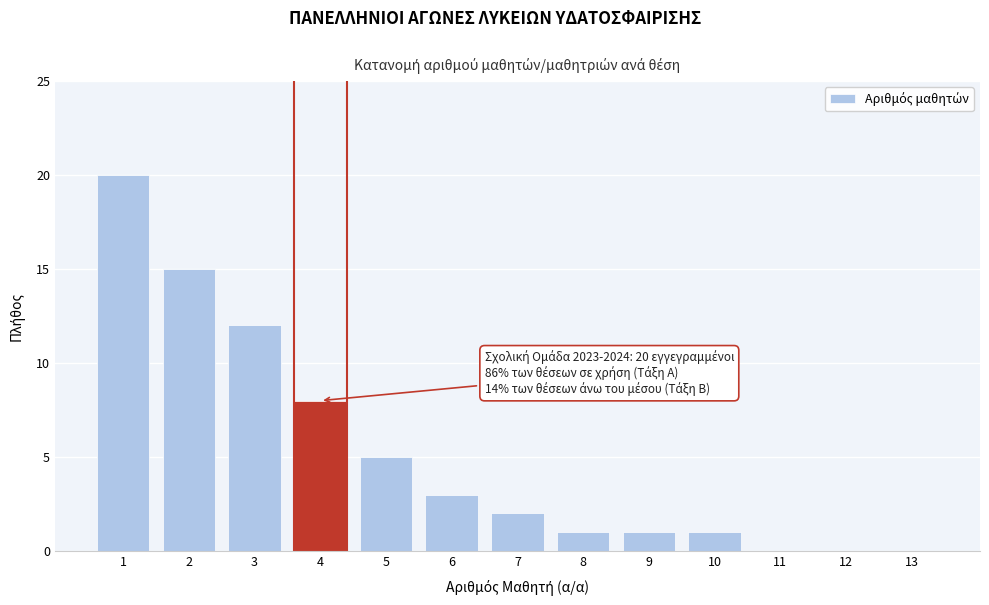

Reading right to left, extract all data points from this chart.

13=0	12=0	11=0	10=1	9=1	8=1	7=2	6=3	5=5	4=8	3=12	2=15	1=20